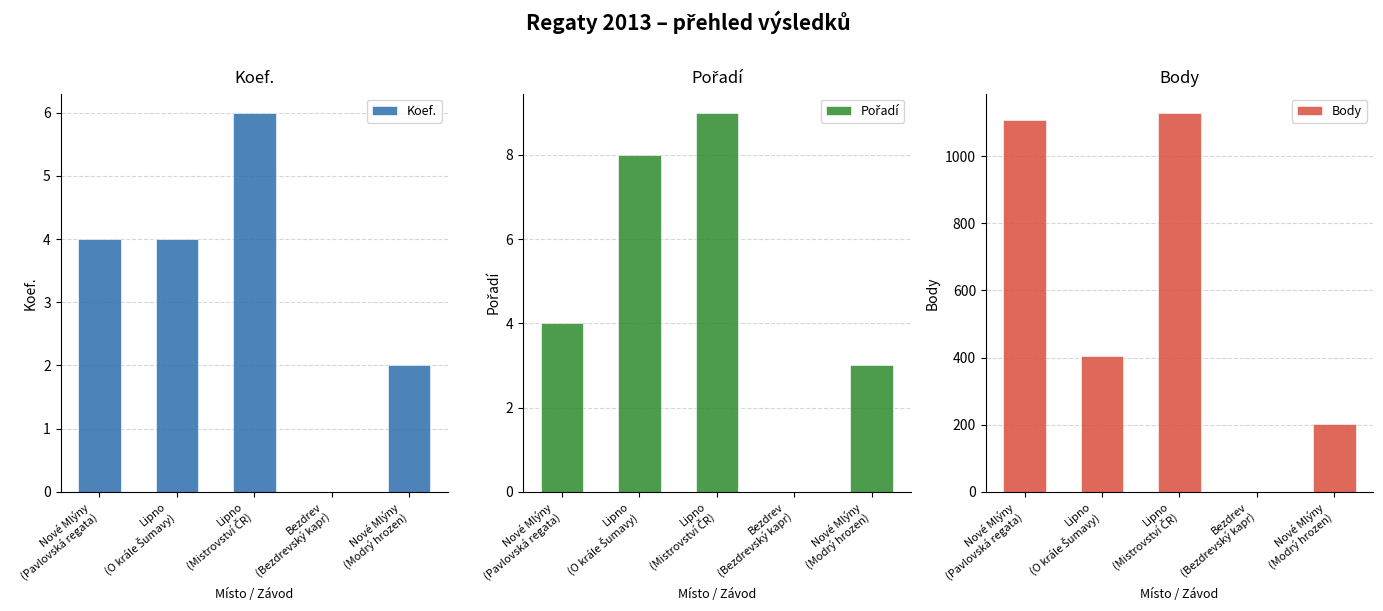

True or false: Body has a value of 1108 at Nové Mlýny
(Pavlovská regata).

True